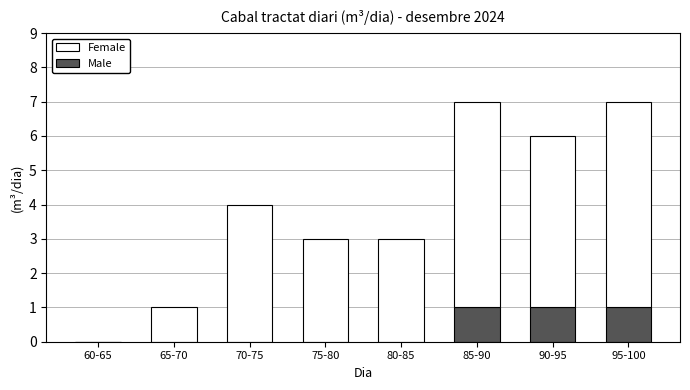

Reading right to left, list the values for the Male series.

95-100=1	90-95=1	85-90=1	80-85=0	75-80=0	70-75=0	65-70=0	60-65=0